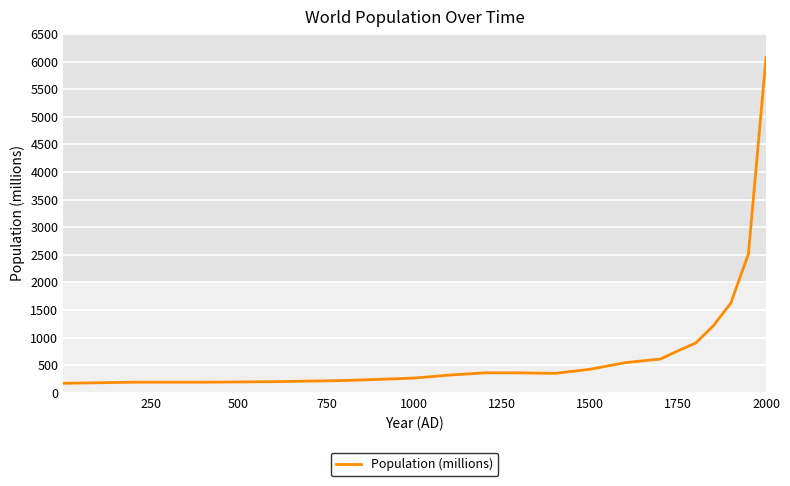

What is the difference between the second highest and second lowest values?

2325